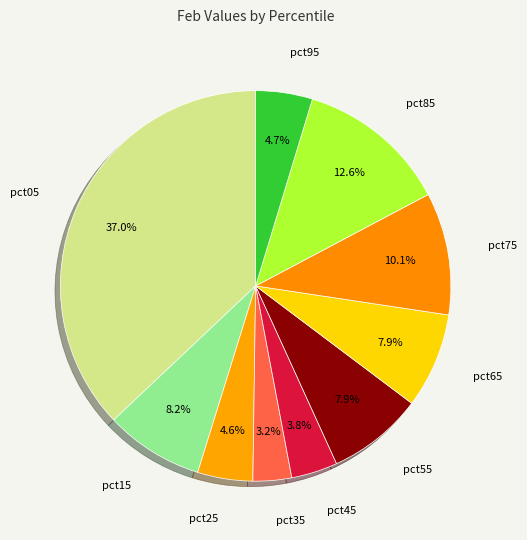

How many segments does this pie chart have?

10